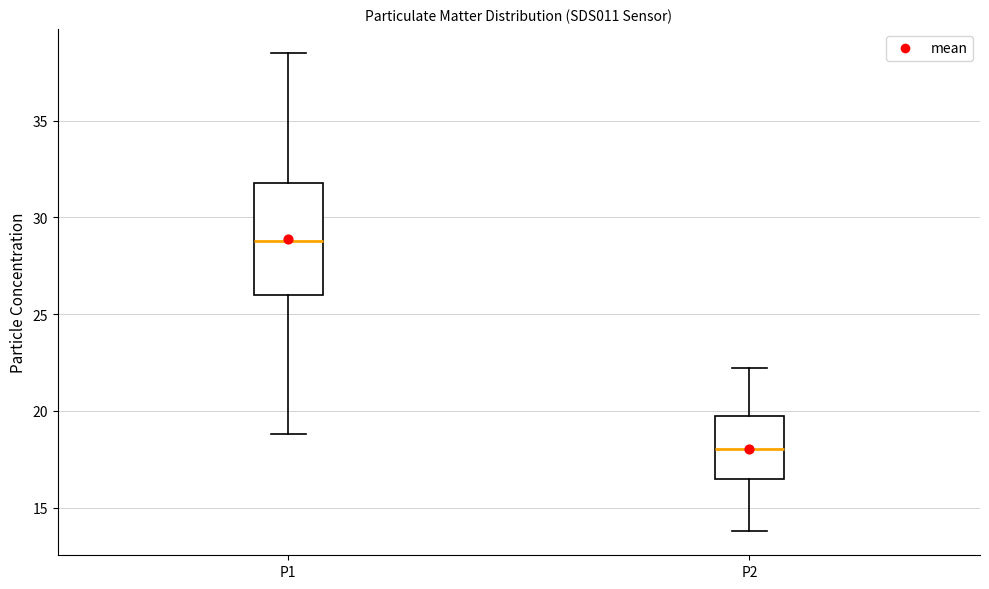

Reading left to right, read every box against the y-axis: the position of its median line, the range the box covers, and the ends of its whiskers. The values are not printed on the chart, so give them approximately, as read against the axis.

P1: median 29.0, box 26.0 to 32.0, whiskers 19.0 to 38.5
P2: median 18.0, box 16.5 to 19.5, whiskers 14.0 to 22.0